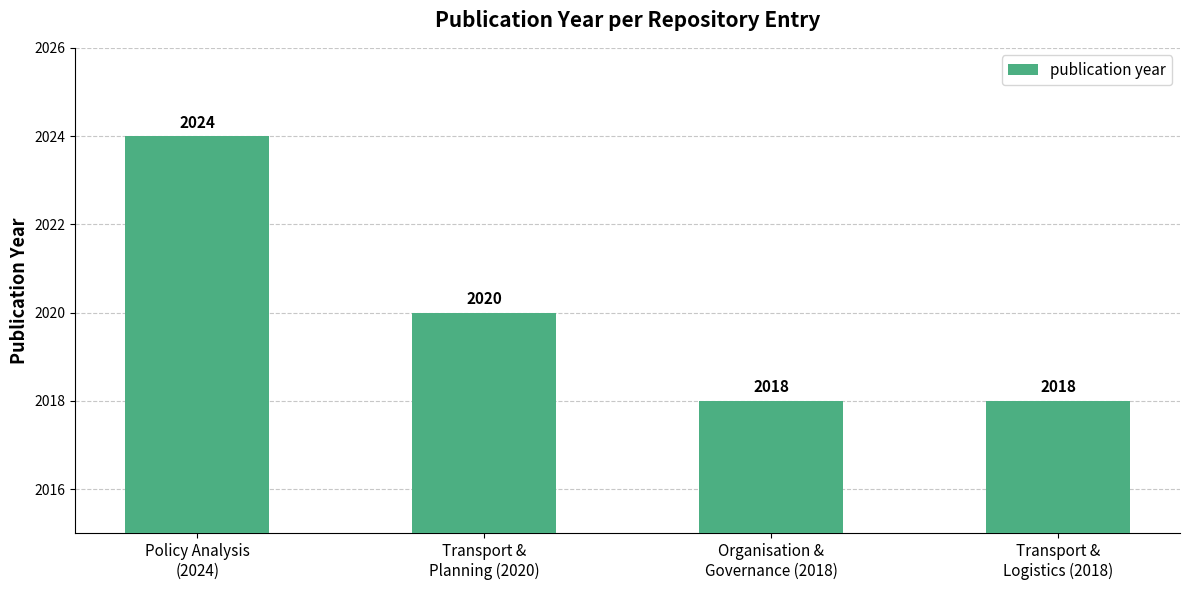

Count the number of categories in the chart.

4